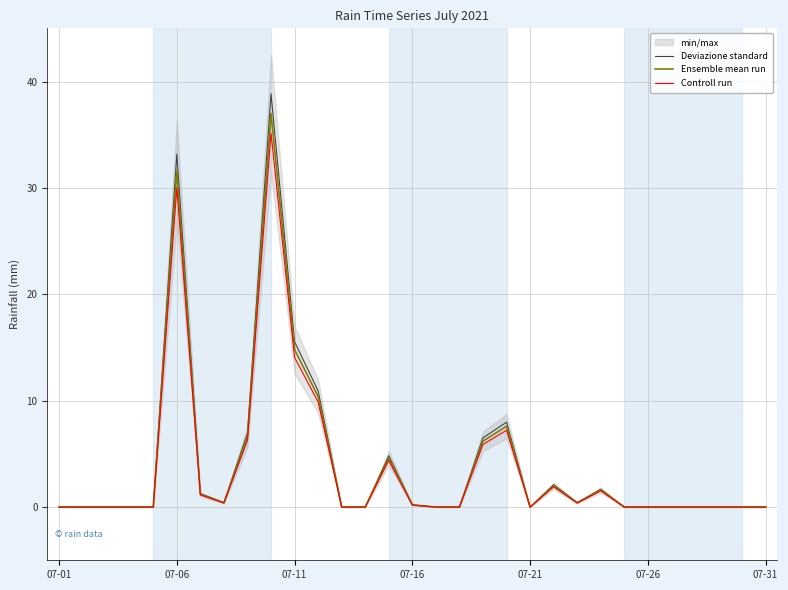

Is it true that Controll run equals 22.7 at 07-21?

False